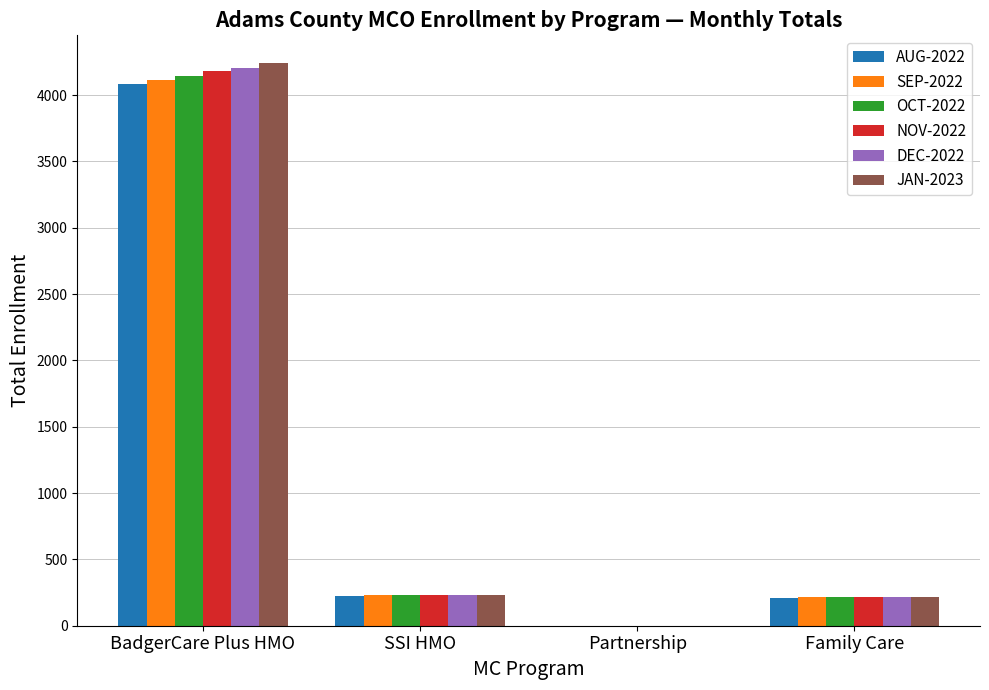

How many series are shown in this chart?

6